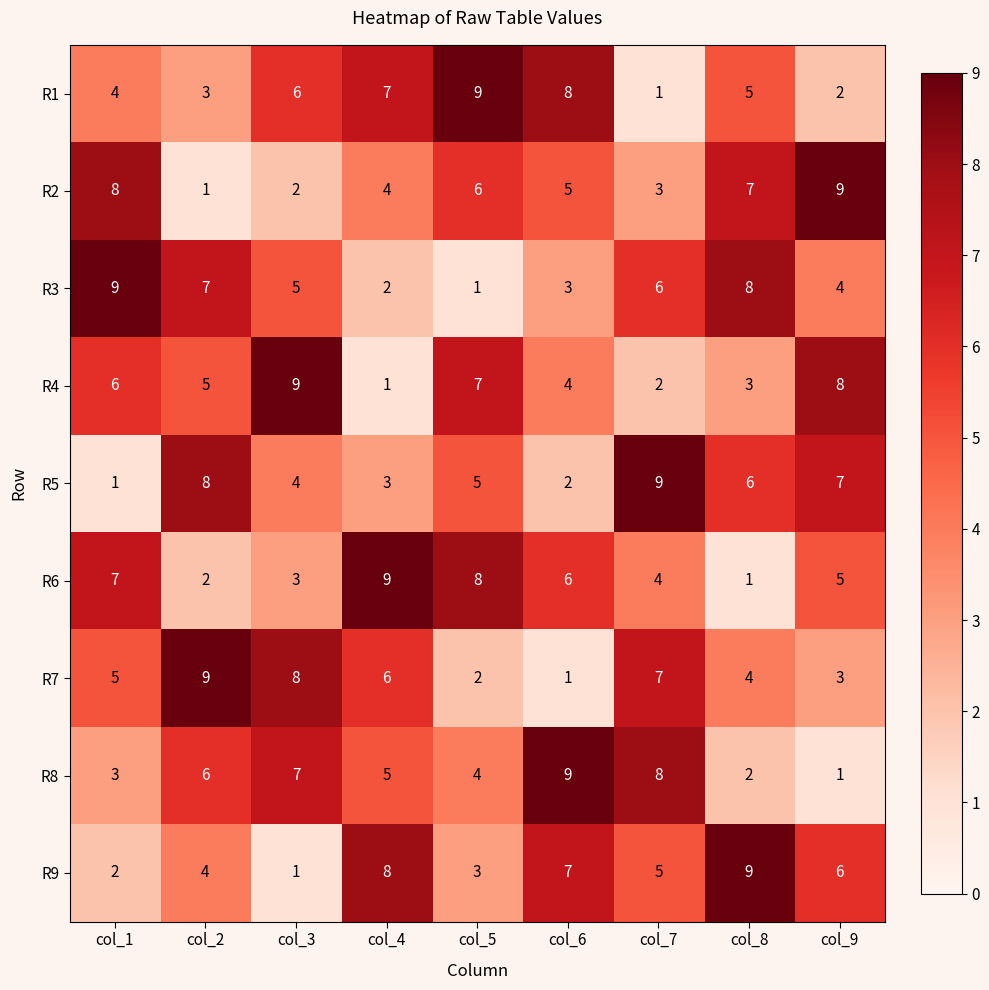

What is the spread (max minus min) of values at col_6?

8